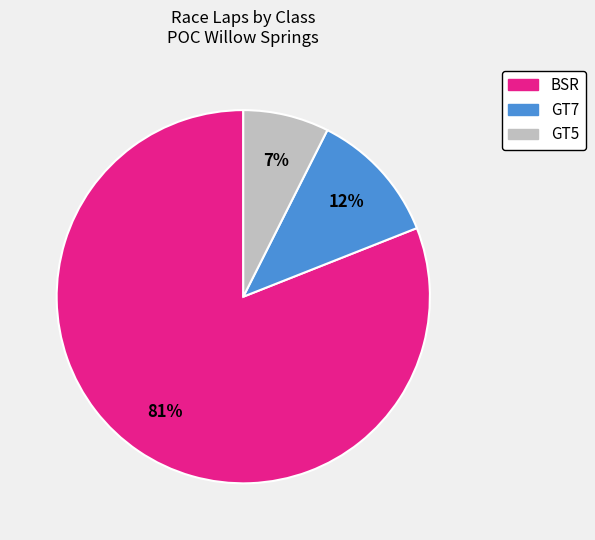

Is there a majority slice in this chart?

Yes